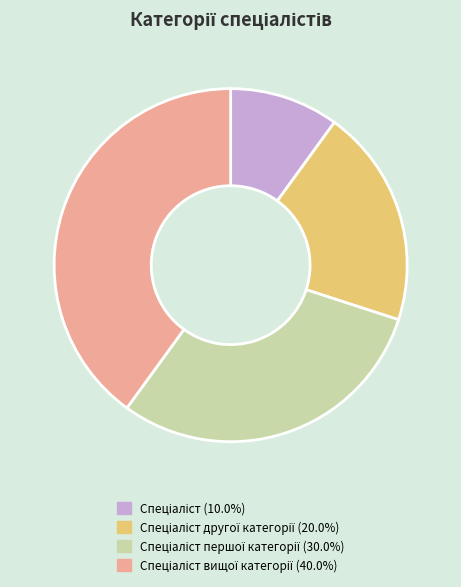

Is there any slice that represents more than half of the pie?

No